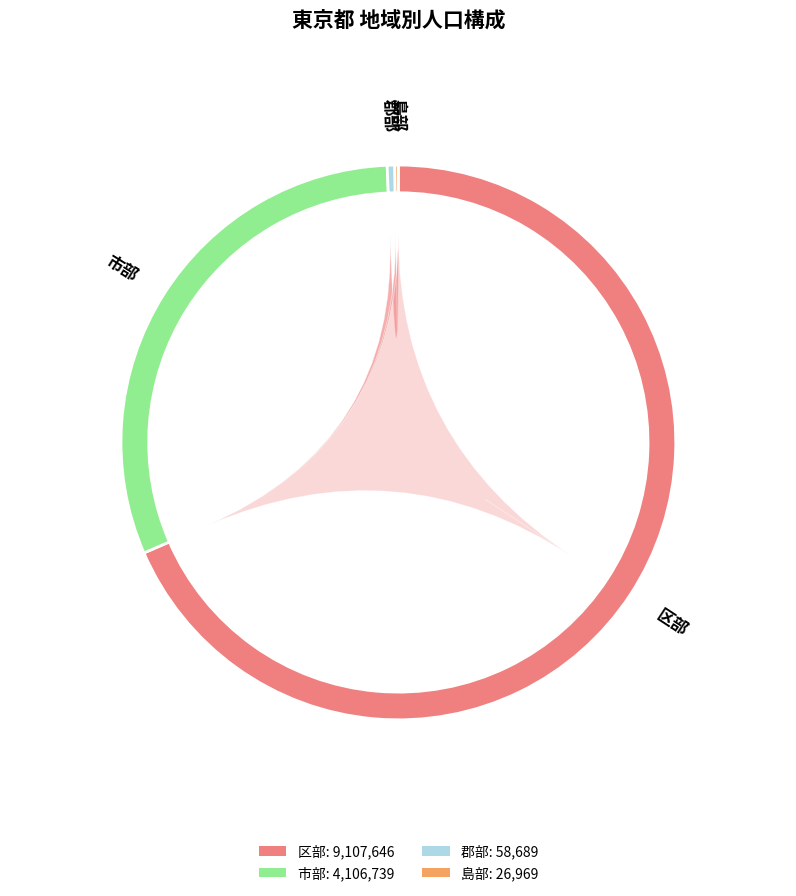

To the nearest percent, what is the difference between the largest and smallest slice percentages?

68%